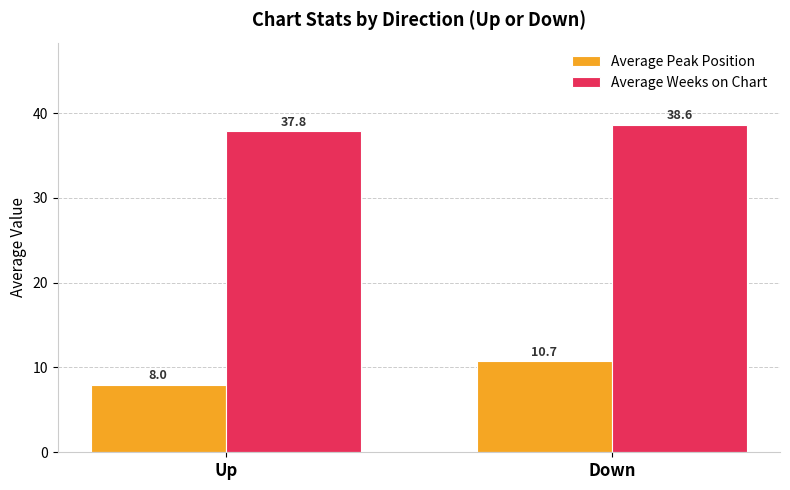

Count the number of categories in the chart.

2